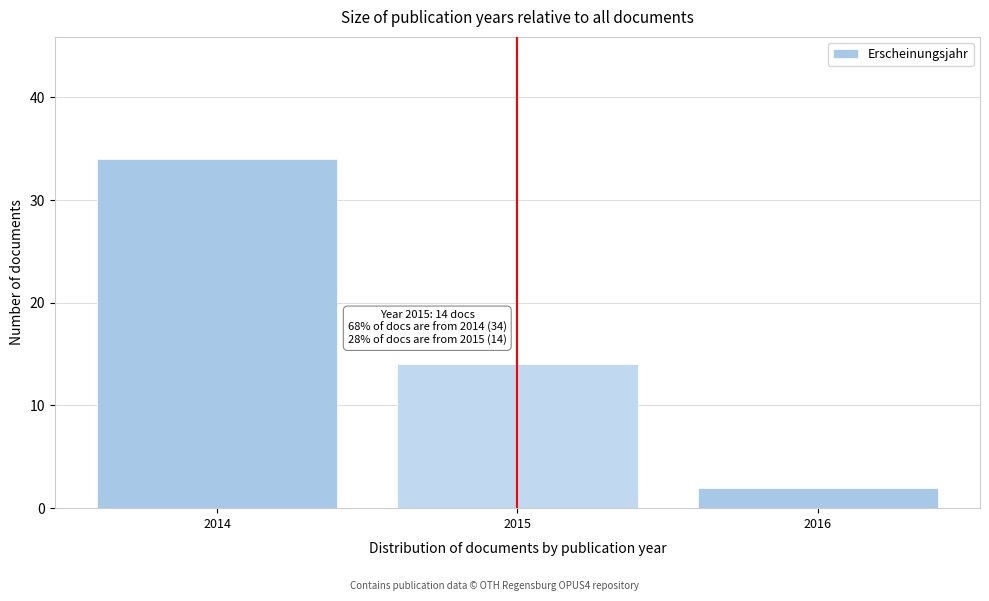

Reading right to left, transcribe all the data shown in this chart.

2	14	34